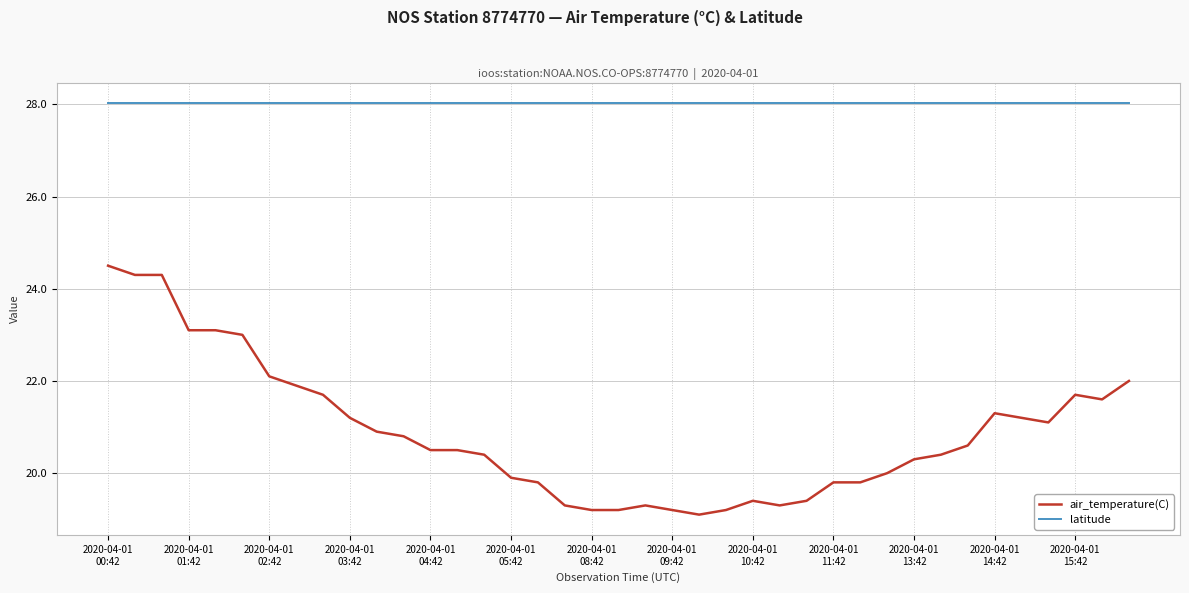

True or false: air_temperature(C) and latitude cross at least once.

False